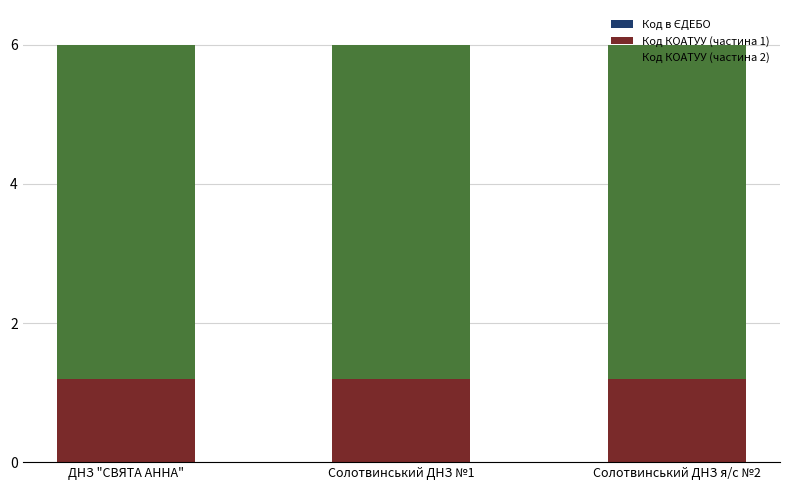

How many series are shown in this chart?

3